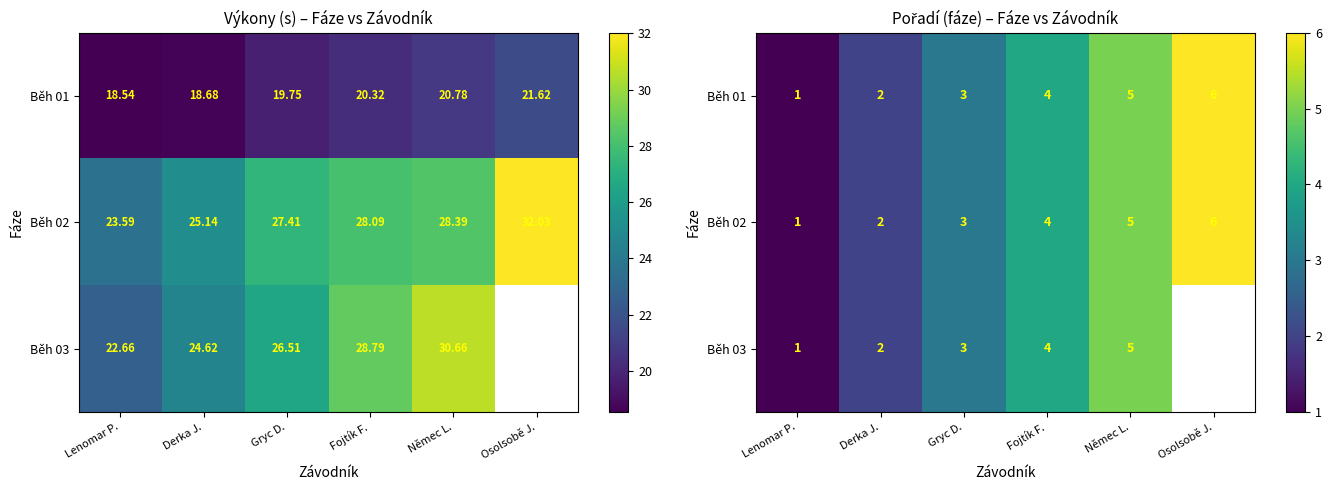

Count the Běh 02 values in the range 2 to 5.

4